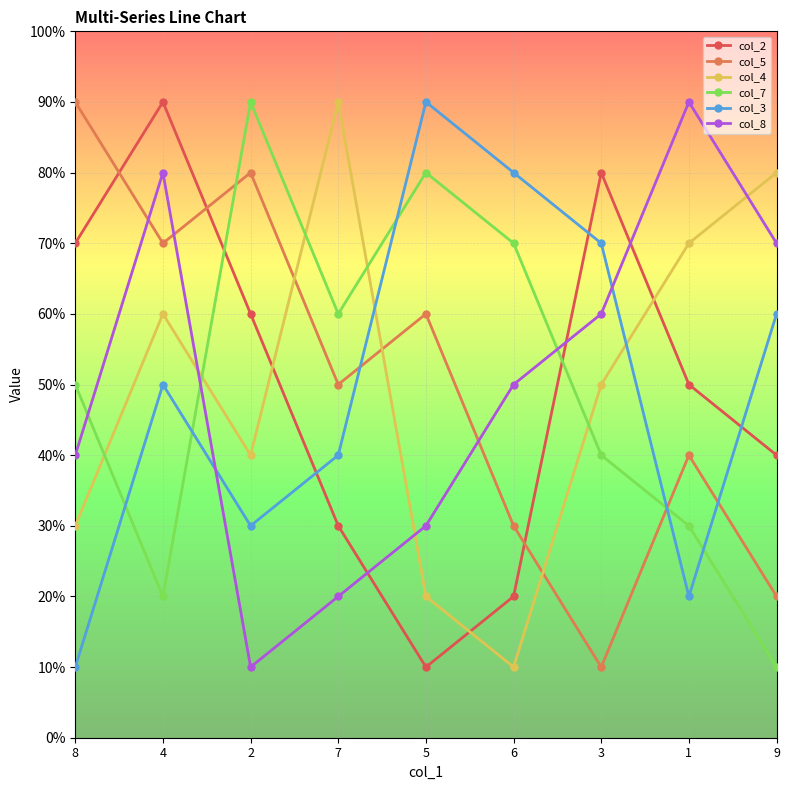

How many values in the col_4 series are below 5?

4